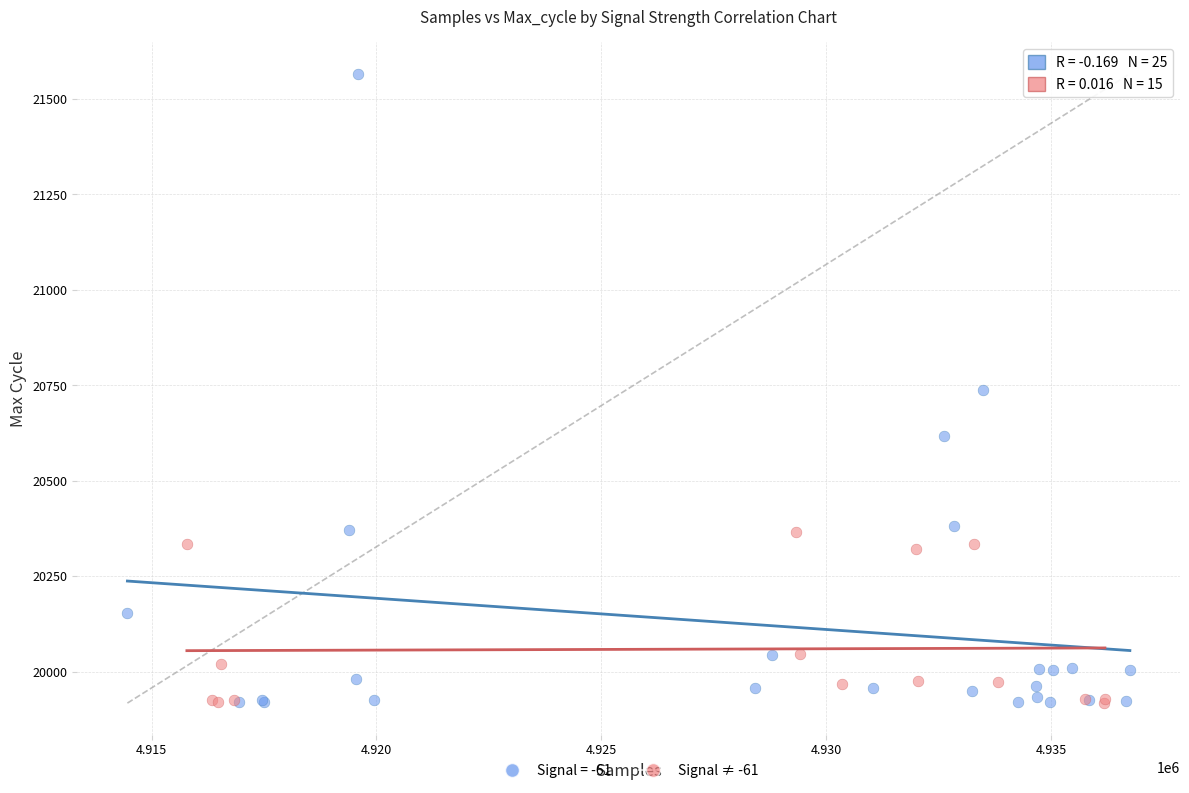

Which series contains the highest Y value?

Signal = -61